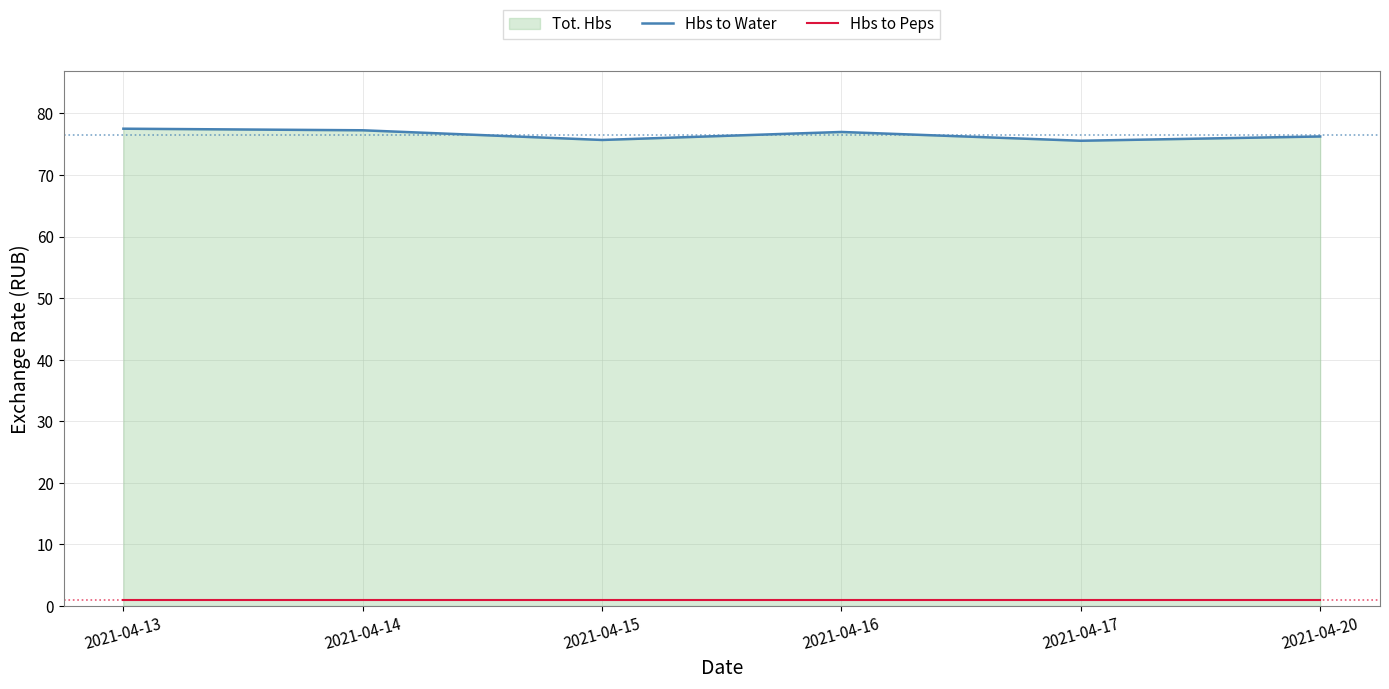

Does the chart display data point markers on the line(s)?

No